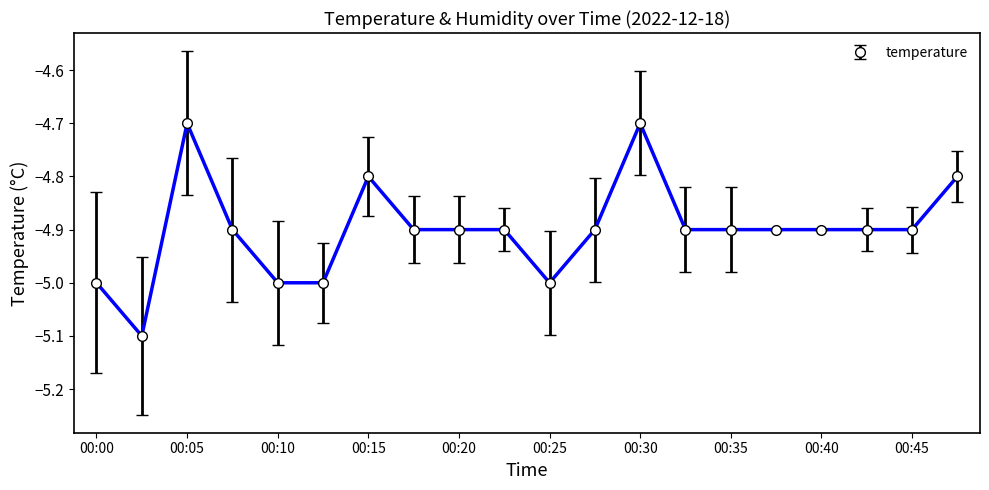

True or false: there are more than 2 points higher than both neighbors.

True